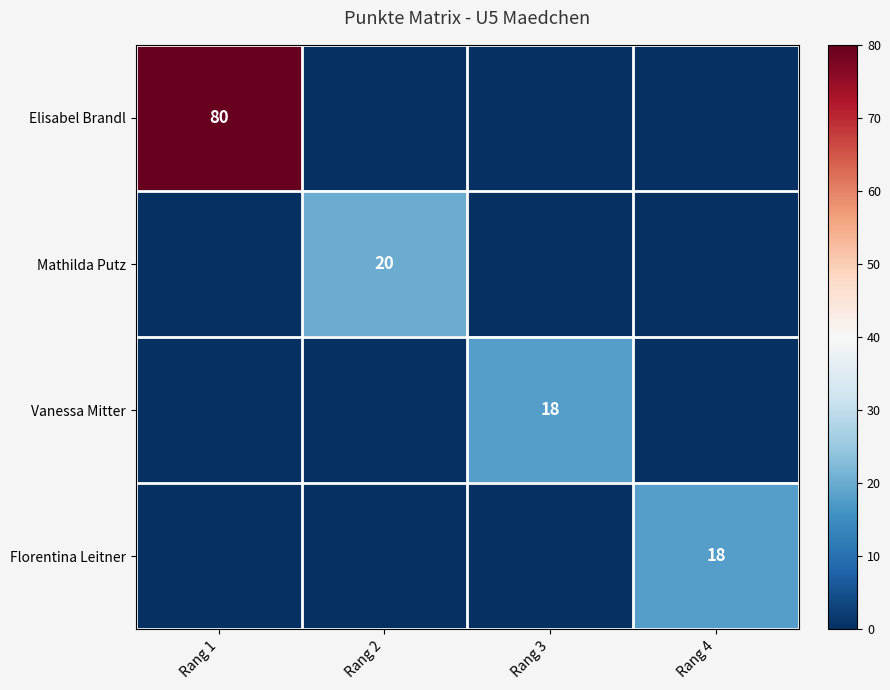

What is the total value across all series at Rang 4?

18